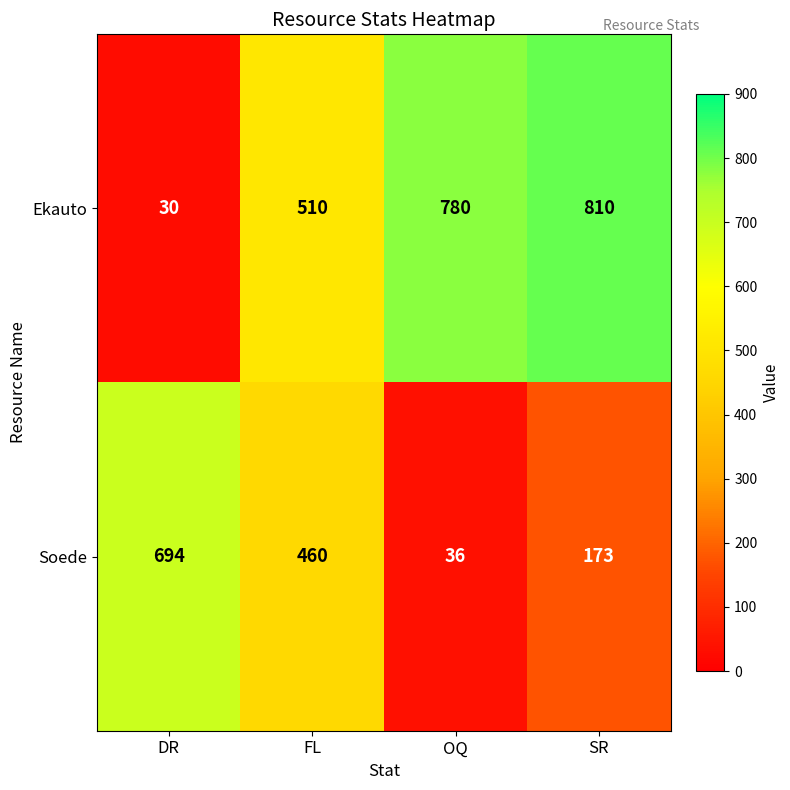

What is the difference between the Soede values at FL and OQ?

424